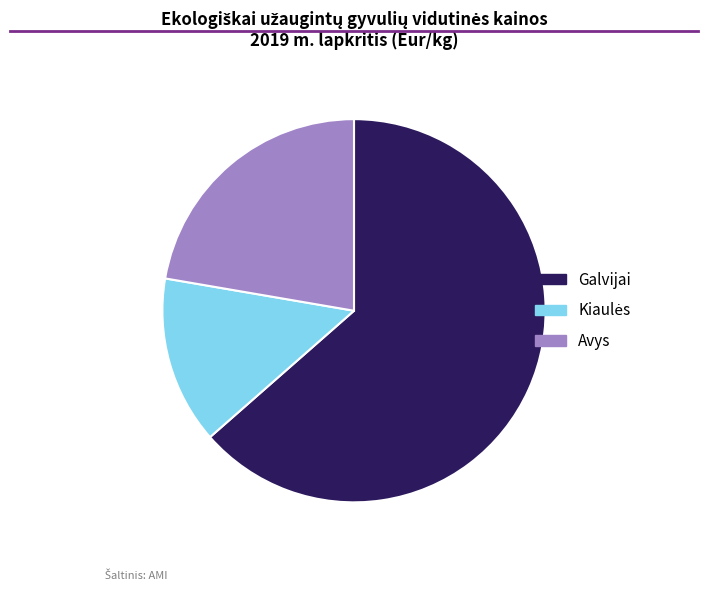

How many segments does this pie chart have?

3